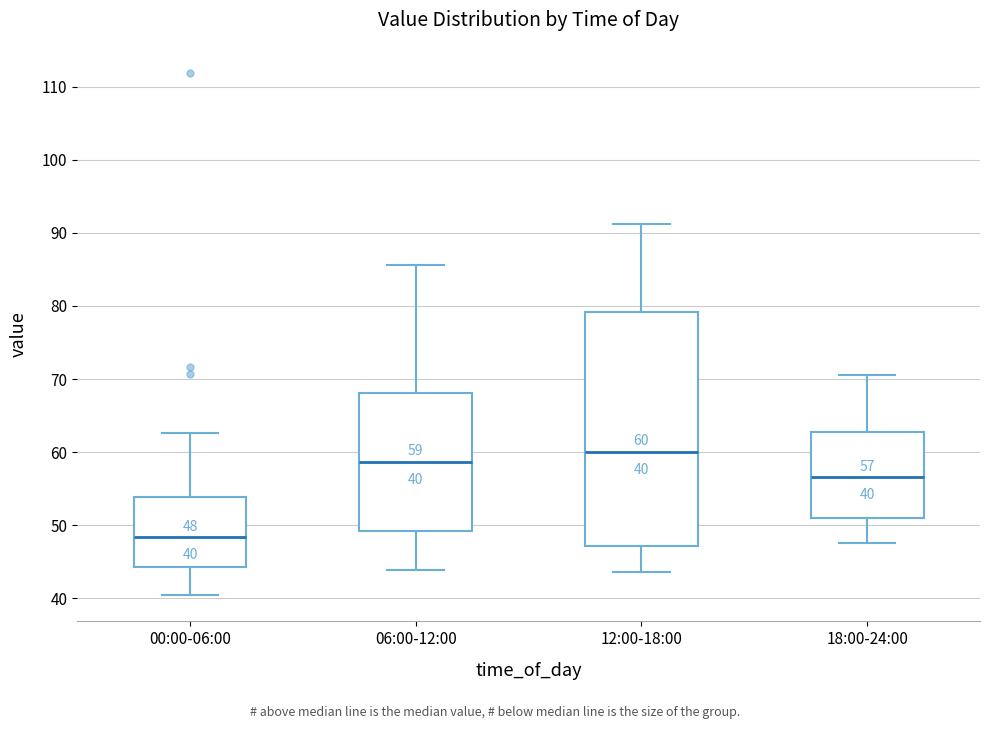

Which box has the highest median line?

12:00-18:00